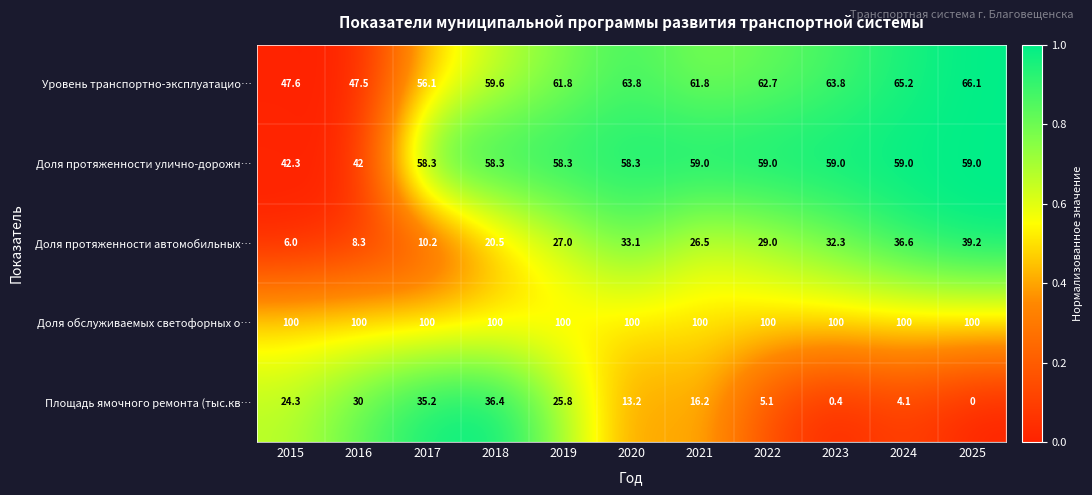

How many positive values does the Площадь ямочного ремонта (тыс.кв… series have?

10